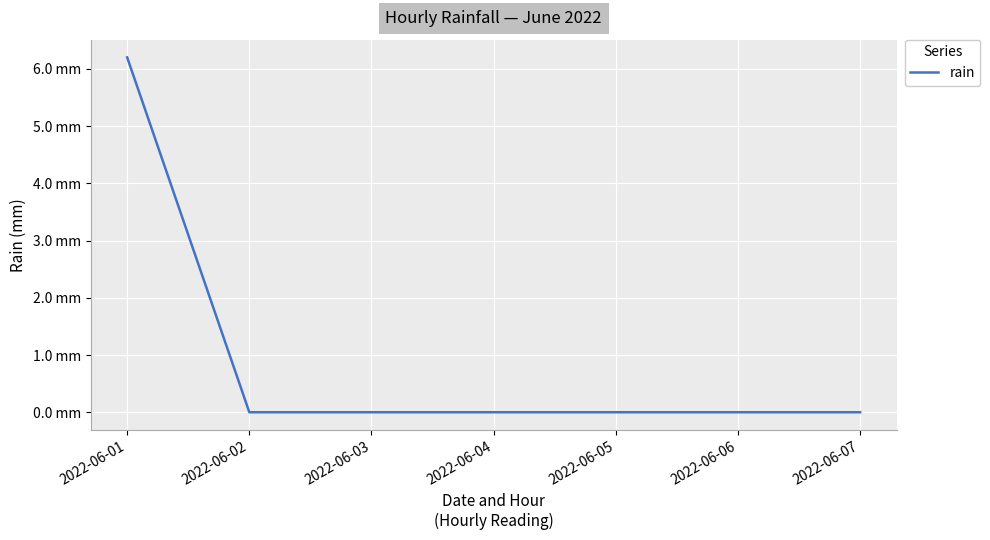

Which category has the lowest value across all series?

2022-06-02